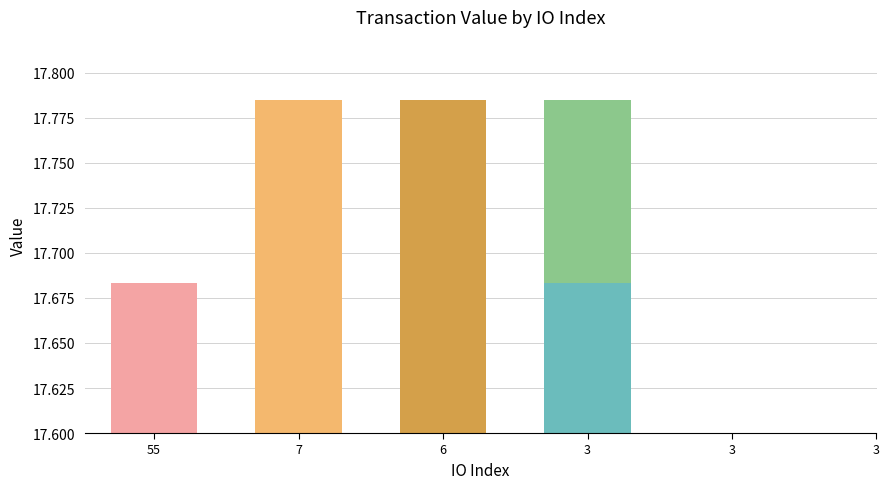

What is the change in value from 3 to 3?

-0.1